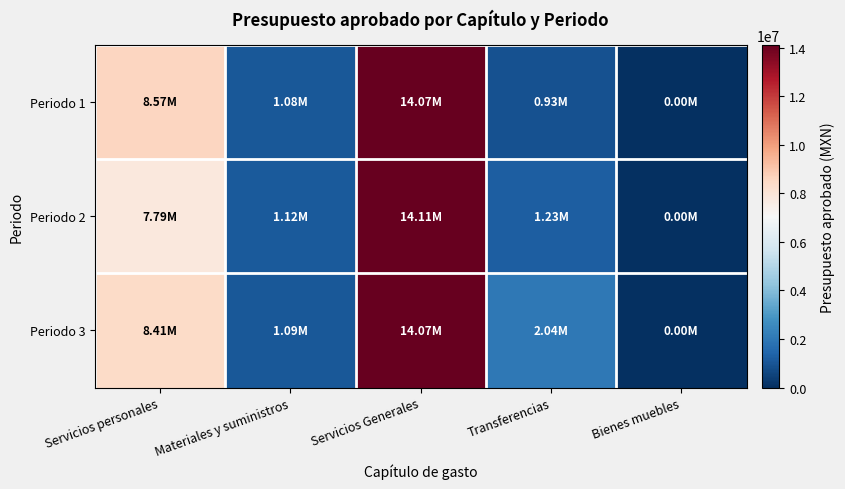

What is the spread (max minus min) of values at Materiales y suministros?

42610